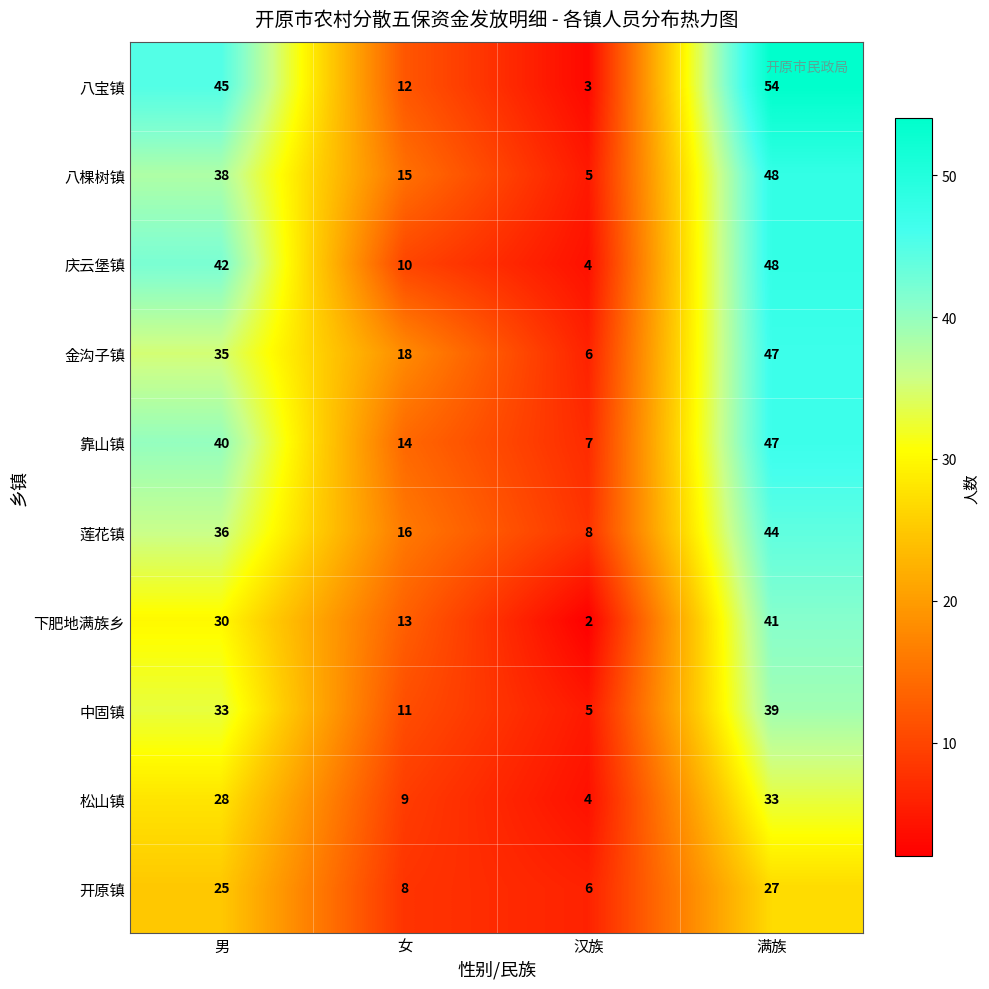

Which series has the largest range (max minus min)?

八宝镇